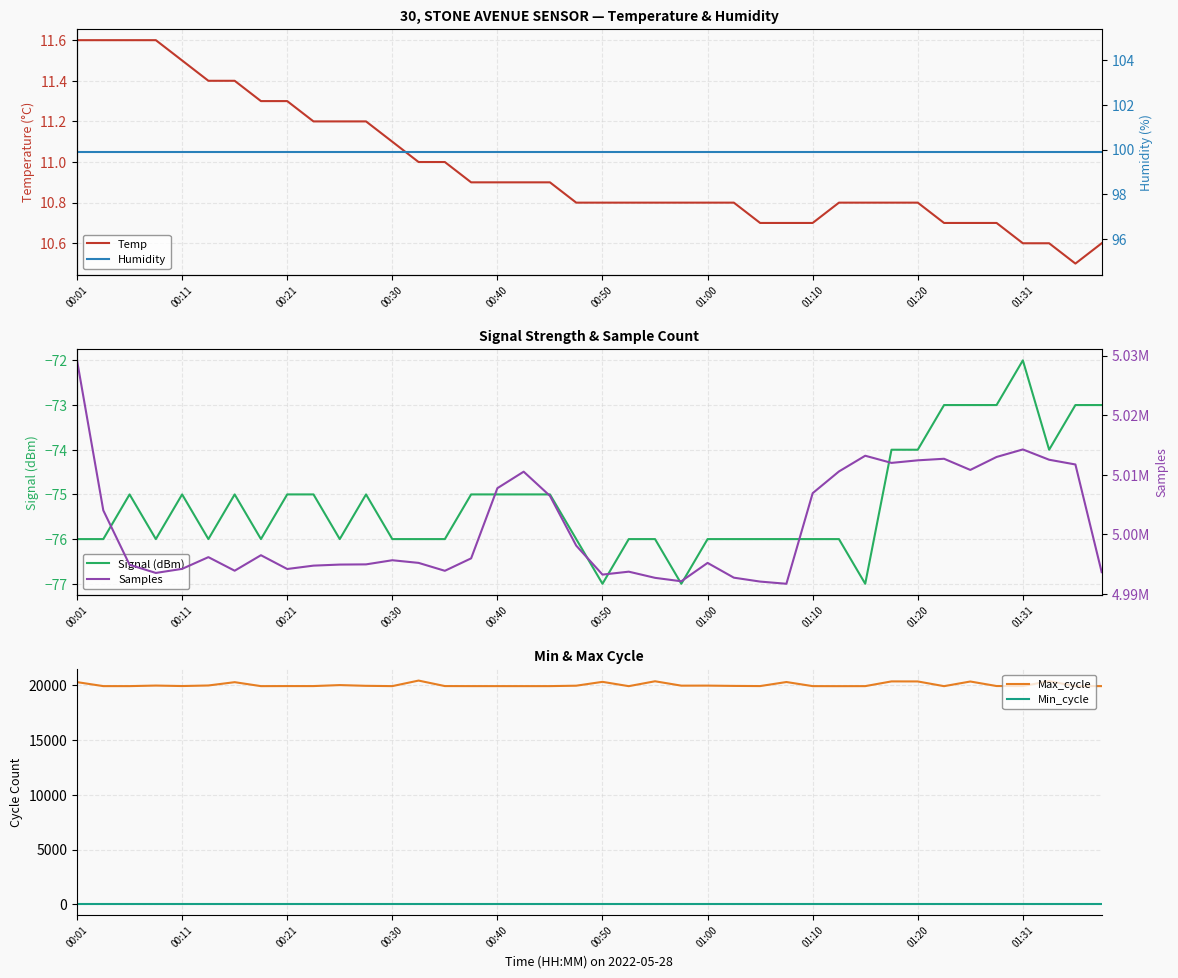

True or false: Min_cycle and Max_cycle intersect in this chart.

False